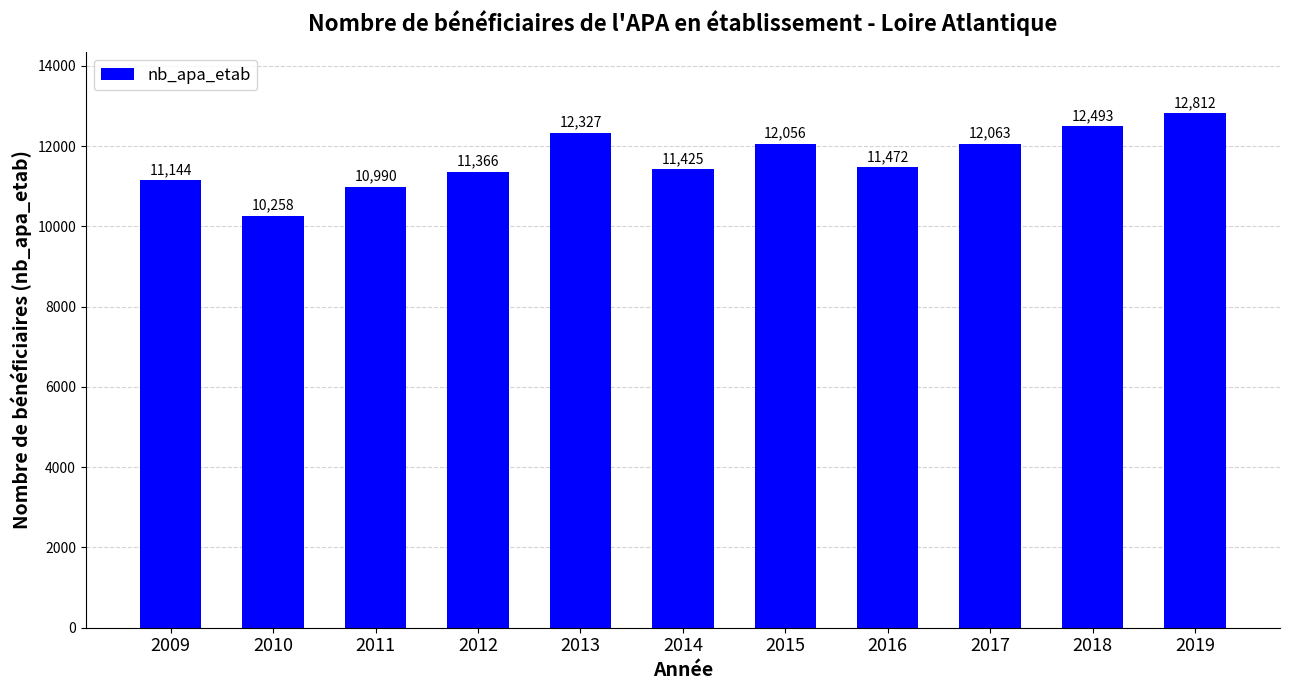

The chart shows a value of 12812 at 2019. True or false?

True